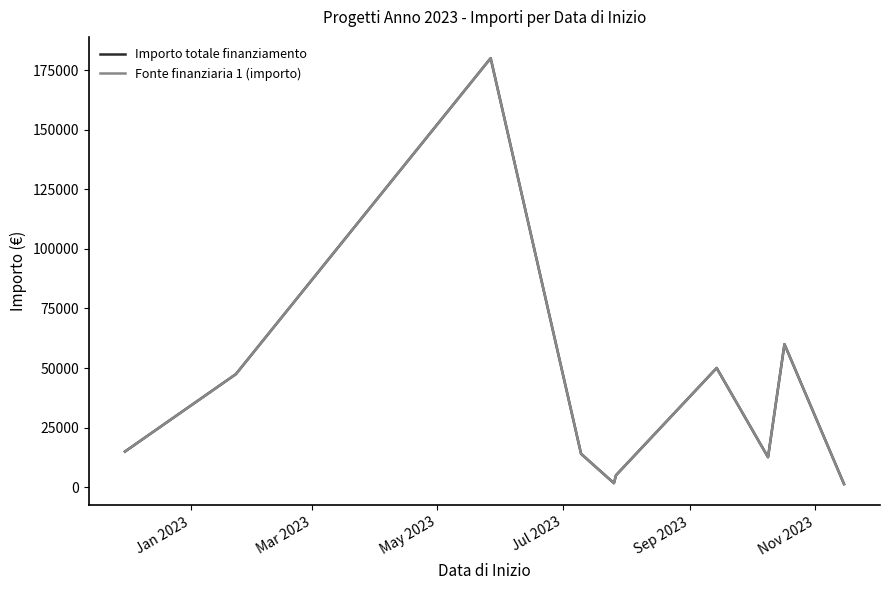

What is the minimum value for Importo totale finanziamento?

1281